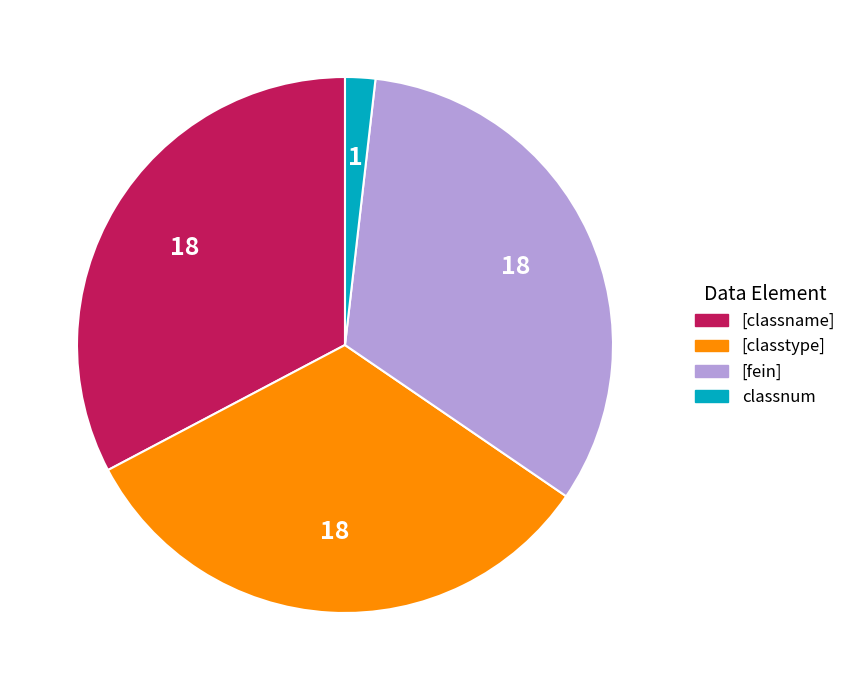

Is there a majority slice in this chart?

No